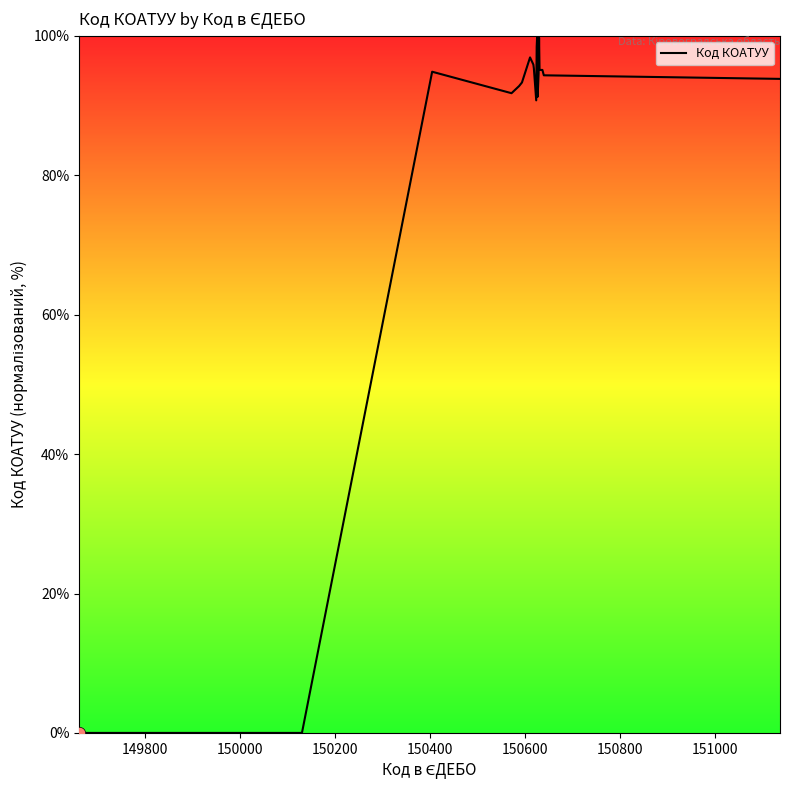

What is the difference between the maximum and minimum values?

100.0